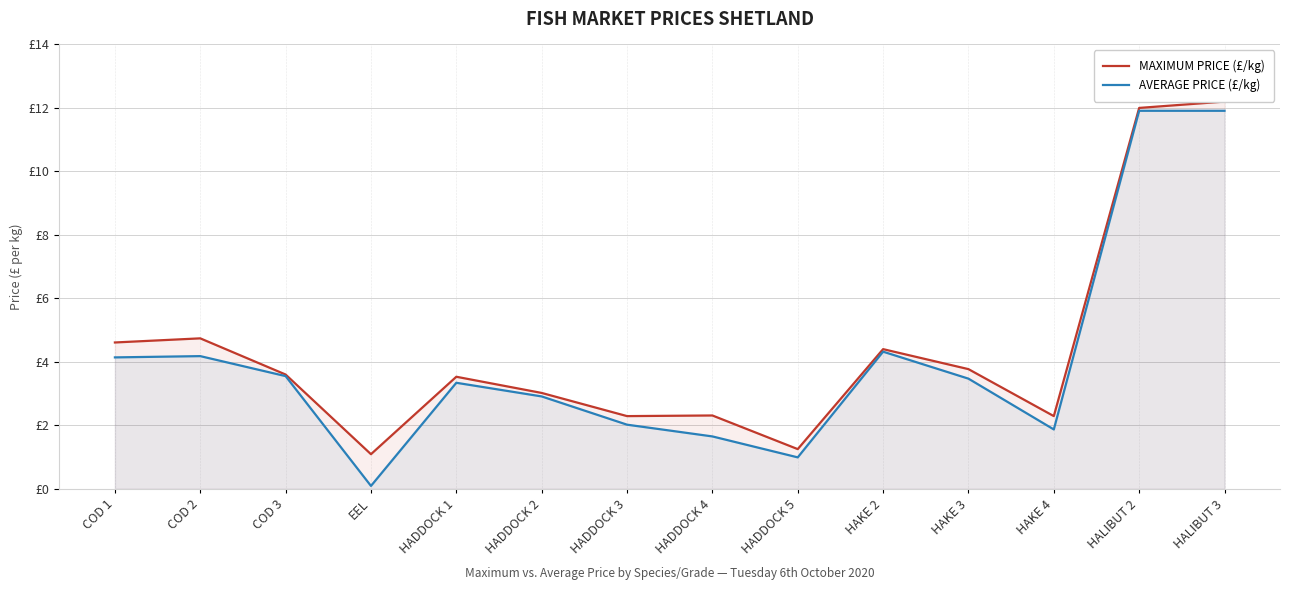

Where is AVERAGE PRICE (£/kg) nearest to the value 6?

HAKE 2